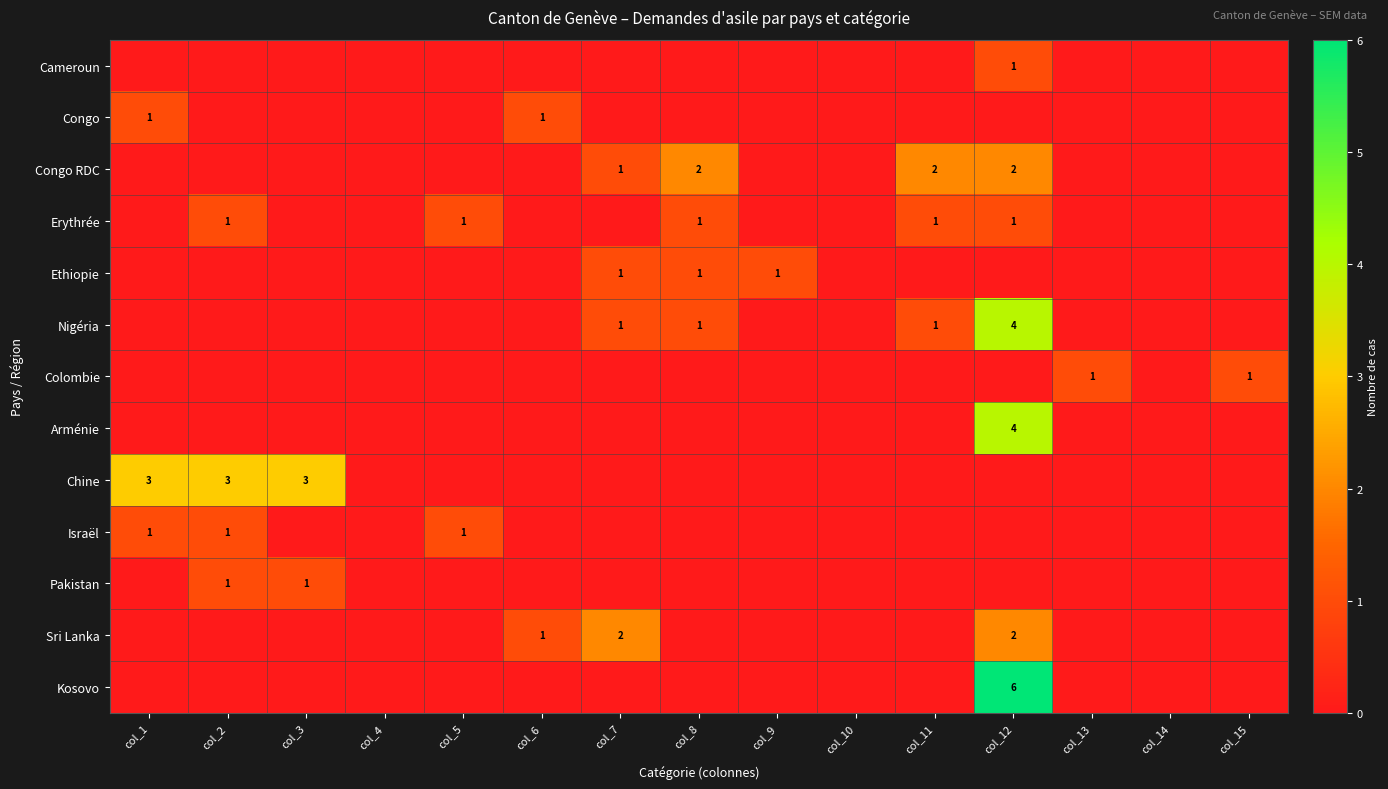

The value of Chine at col_1 is 3. True or false?

True